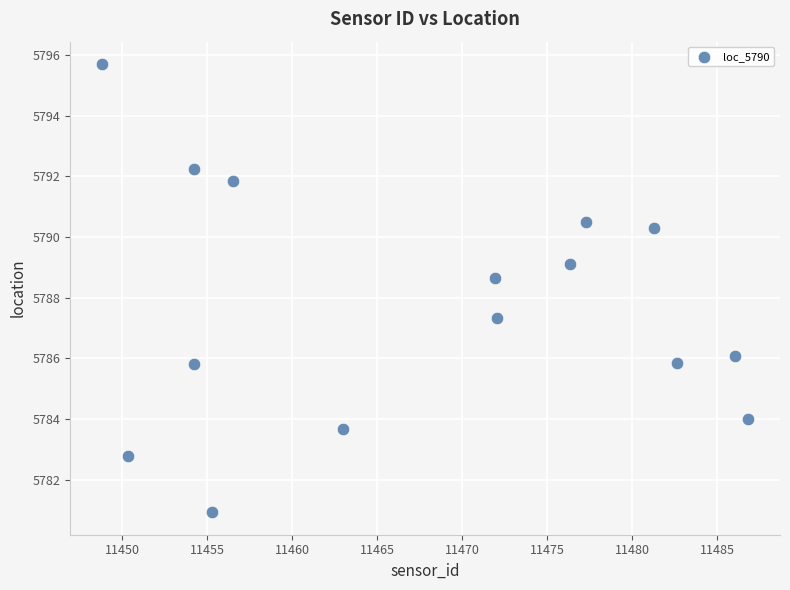

What is the range of Y values (max minus min)?

14.8